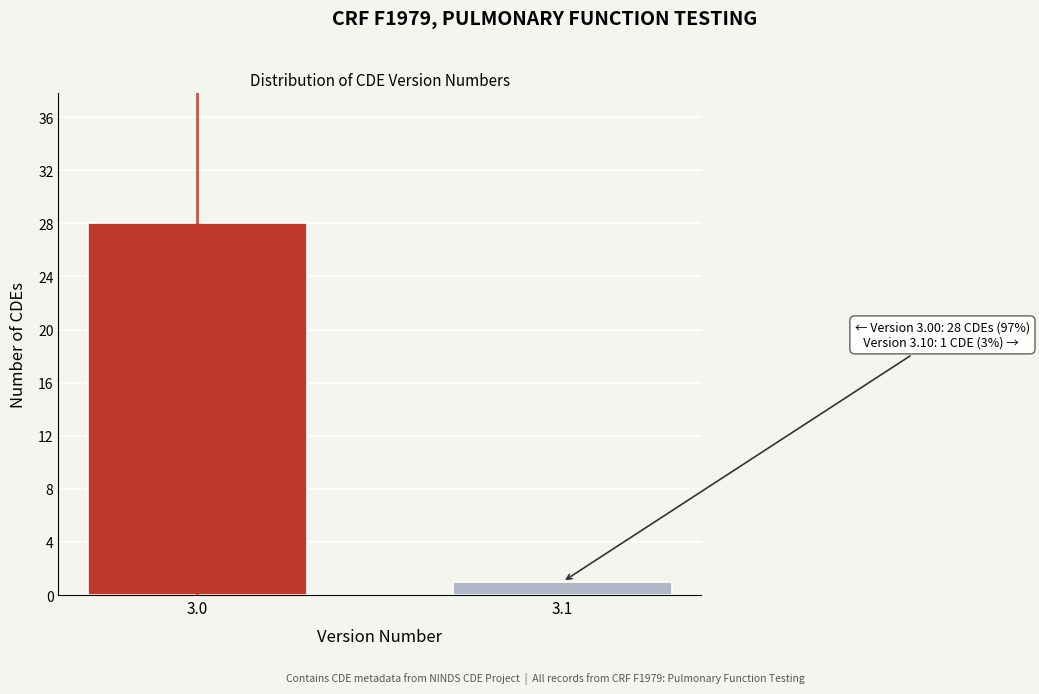

Reading left to right, extract all data points from this chart.

3.0=28	3.1=1